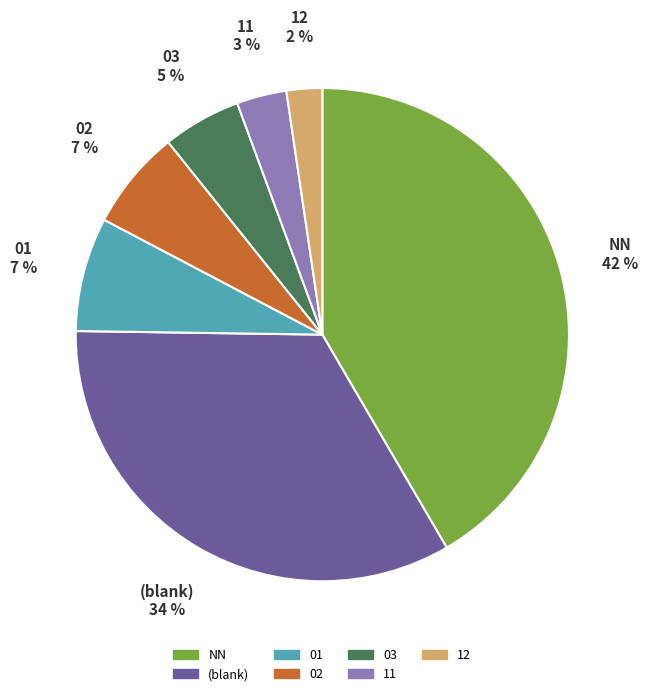

Does any single category account for the majority?

No